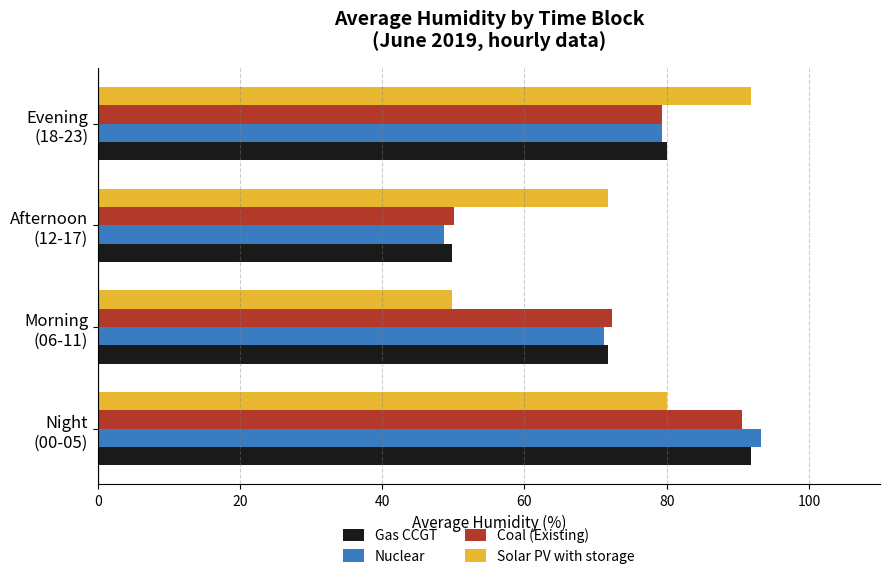

What is the sum of all Nuclear values?

292.5